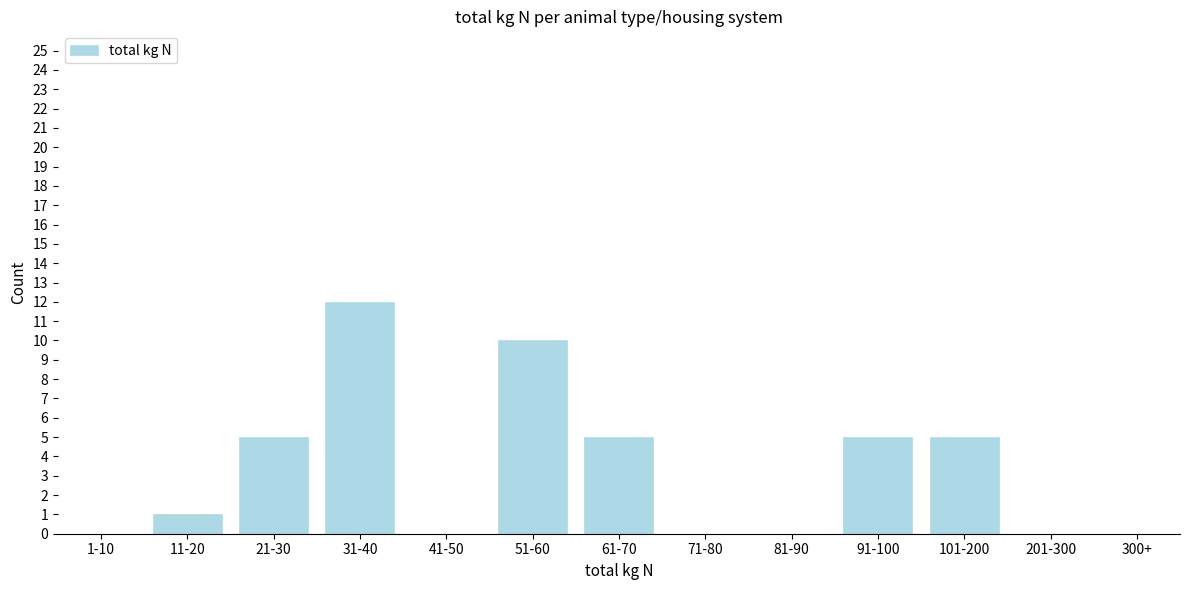

Reading left to right, list all the values displayed in this chart.

1-10=0	11-20=1	21-30=5	31-40=12	41-50=0	51-60=10	61-70=5	71-80=0	81-90=0	91-100=5	101-200=5	201-300=0	300+=0